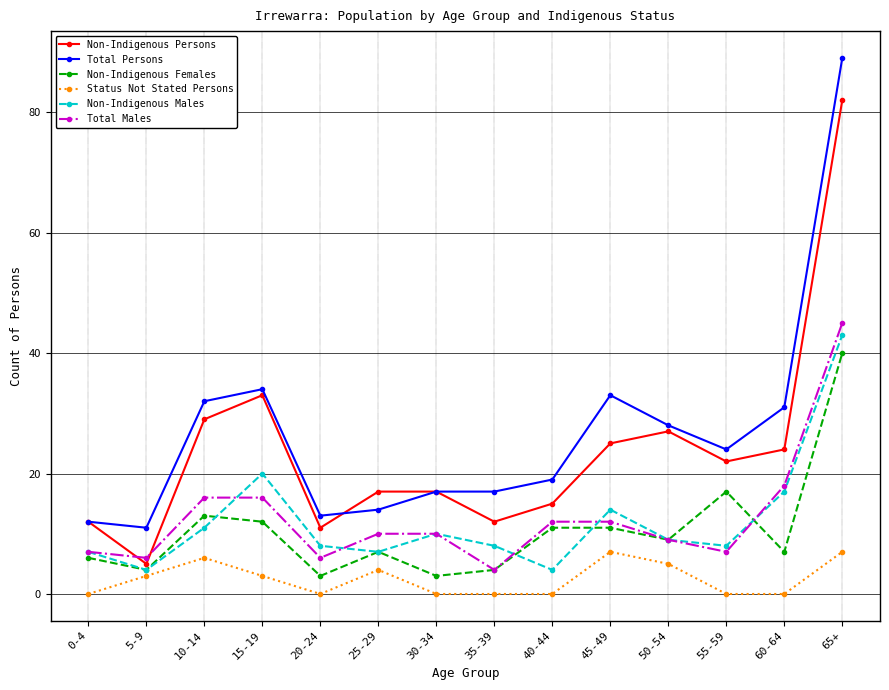

What is the label of the 6th point from the left?

25-29